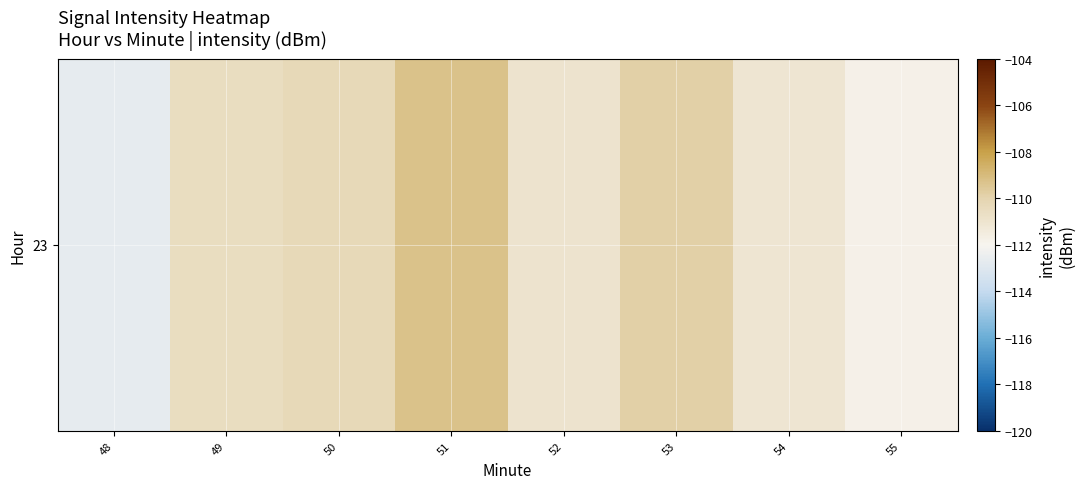

How many categories are shown in the chart?

8